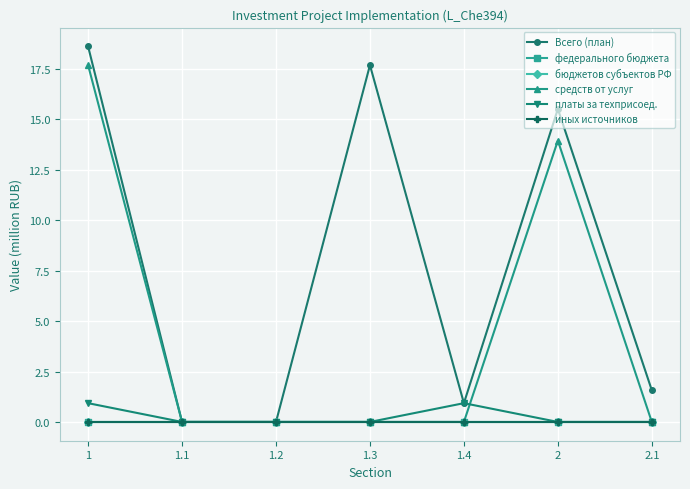

What is the value of the платы за техприсоед. point at the 1st from the left?

0.9